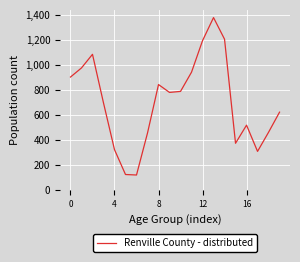

What is the maximum value shown in the chart?

1378